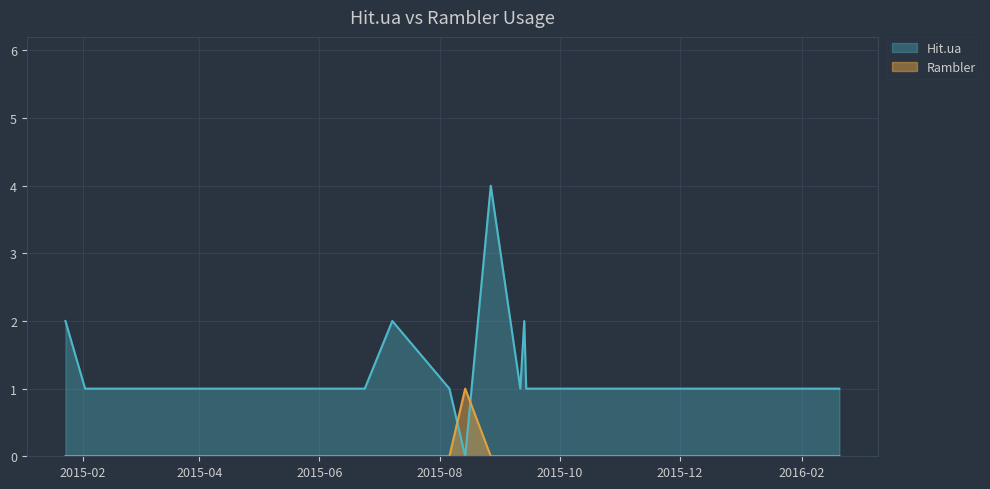

Reading left to right, extract all data points from this chart.

Hit.ua: 2015-01-23=2	2015-02-02=1	2015-03-22=1	2015-04-22=1	2015-06-24=1	2015-07-08=2	2015-08-06=1	2015-08-14=0	2015-08-27=4	2015-09-11=1	2015-09-13=2	2015-09-14=1	2015-09-20=1	2015-09-25=1	2015-10-11=1	2015-10-25=1	2015-10-28=1	2015-11-18=1	2015-11-23=1	2015-11-24=1	2015-11-25=1	2015-11-26=1	2015-12-03=1	2015-12-04=1	2016-02-06=1	2016-02-20=1
Rambler: 2015-01-23=0	2015-02-02=0	2015-03-22=0	2015-04-22=0	2015-06-24=0	2015-07-08=0	2015-08-06=0	2015-08-14=1	2015-08-27=0	2015-09-11=0	2015-09-13=0	2015-09-14=0	2015-09-20=0	2015-09-25=0	2015-10-11=0	2015-10-25=0	2015-10-28=0	2015-11-18=0	2015-11-23=0	2015-11-24=0	2015-11-25=0	2015-11-26=0	2015-12-03=0	2015-12-04=0	2016-02-06=0	2016-02-20=0